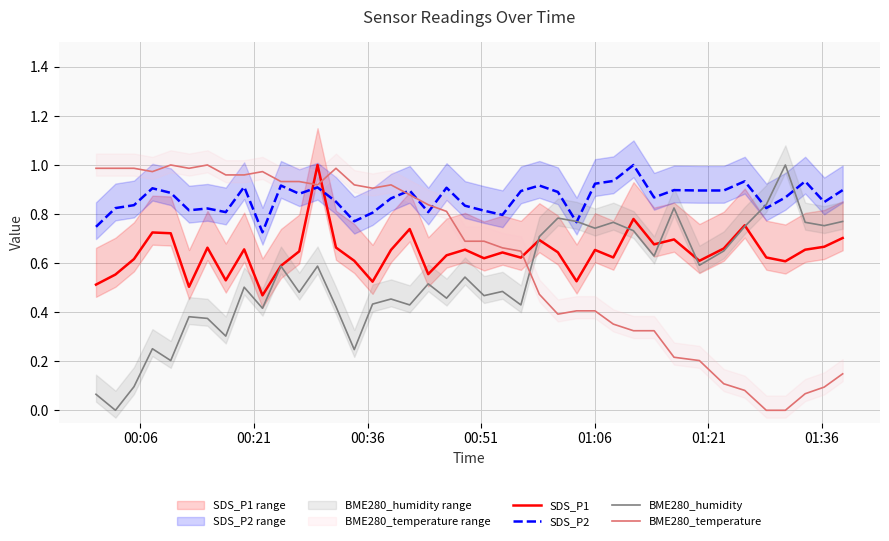

Reading left to right, what are all the values shown in this chart?

SDS_P1: 0.5	0.6	0.6	0.7	0.7	0.5	0.7	0.5	0.7	0.5	0.6	0.6	1.0	0.7	0.6	0.5	0.7	0.7	0.6	0.6	0.7	0.6	0.6	0.6	0.7	0.6	0.5	0.7	0.6	0.8	0.7	0.7	0.6	0.7	0.8	0.6	0.6	0.7	0.7	0.7
SDS_P2: 0.7	0.8	0.8	0.9	0.9	0.8	0.8	0.8	0.9	0.7	0.9	0.9	0.9	0.9	0.8	0.8	0.9	0.9	0.8	0.9	0.8	0.8	0.8	0.9	0.9	0.9	0.8	0.9	0.9	1.0	0.9	0.9	0.9	0.9	0.9	0.8	0.9	0.9	0.8	0.9
BME280_humidity: 0.1	0.0	0.1	0.3	0.2	0.4	0.4	0.3	0.5	0.4	0.6	0.5	0.6	0.4	0.2	0.4	0.5	0.4	0.5	0.5	0.5	0.5	0.5	0.4	0.7	0.8	0.8	0.7	0.8	0.7	0.6	0.8	0.6	0.6	0.7	0.8	1.0	0.8	0.8	0.8
BME280_temperature: 1.0	1.0	1.0	1.0	1.0	1.0	1.0	1.0	1.0	1.0	0.9	0.9	0.9	1.0	0.9	0.9	0.9	0.9	0.8	0.8	0.7	0.7	0.7	0.6	0.5	0.4	0.4	0.4	0.4	0.3	0.3	0.2	0.2	0.1	0.1	0.0	0.0	0.1	0.1	0.1